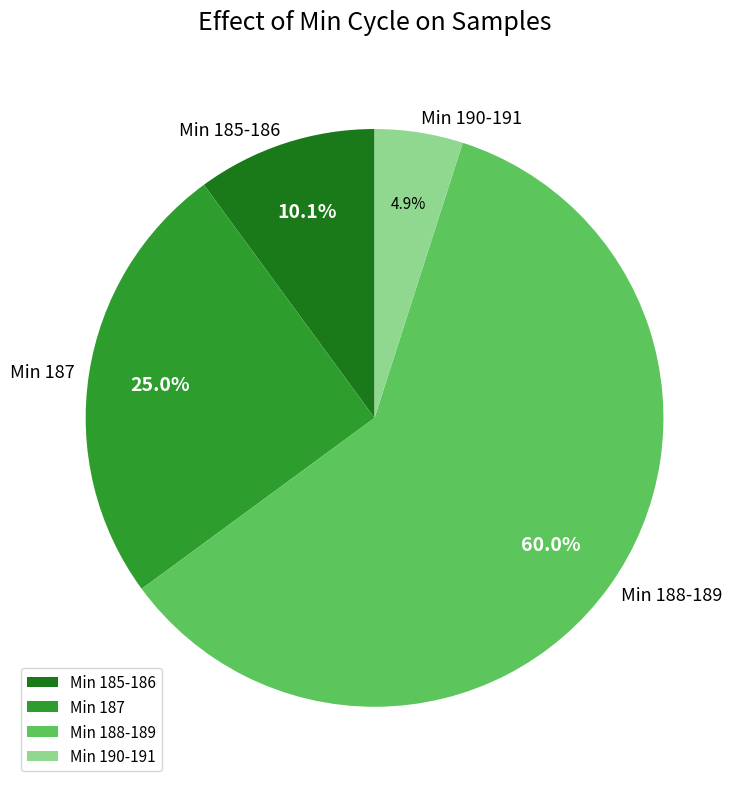

Rank the categories by value from lowest to highest.

Min 190-191, Min 185-186, Min 187, Min 188-189